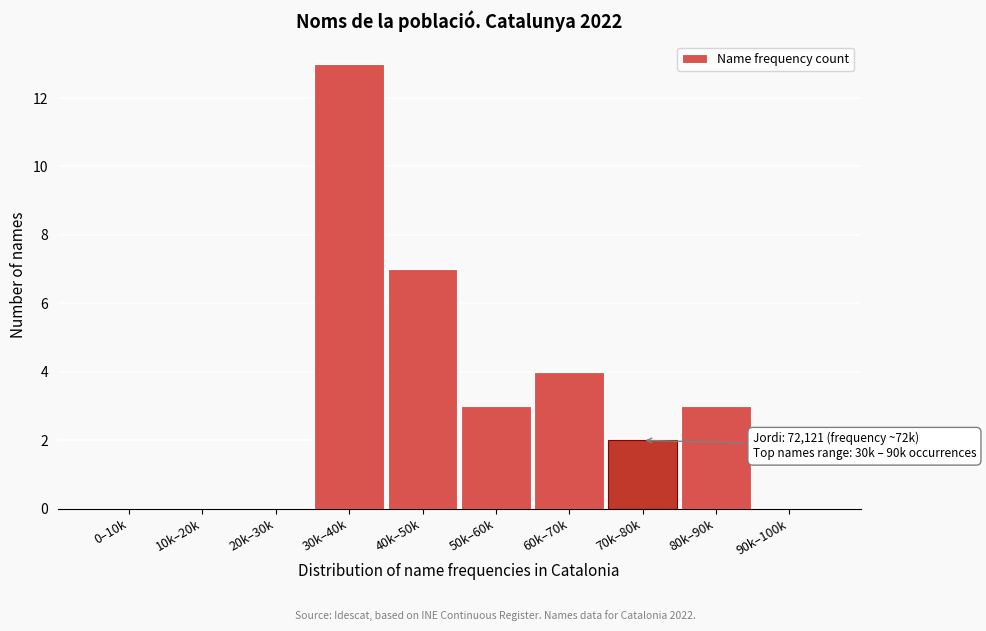

Reading left to right, transcribe all the data shown in this chart.

0–10k=0	10k–20k=0	20k–30k=0	30k–40k=13	40k–50k=7	50k–60k=3	60k–70k=4	70k–80k=2	80k–90k=3	90k–100k=0